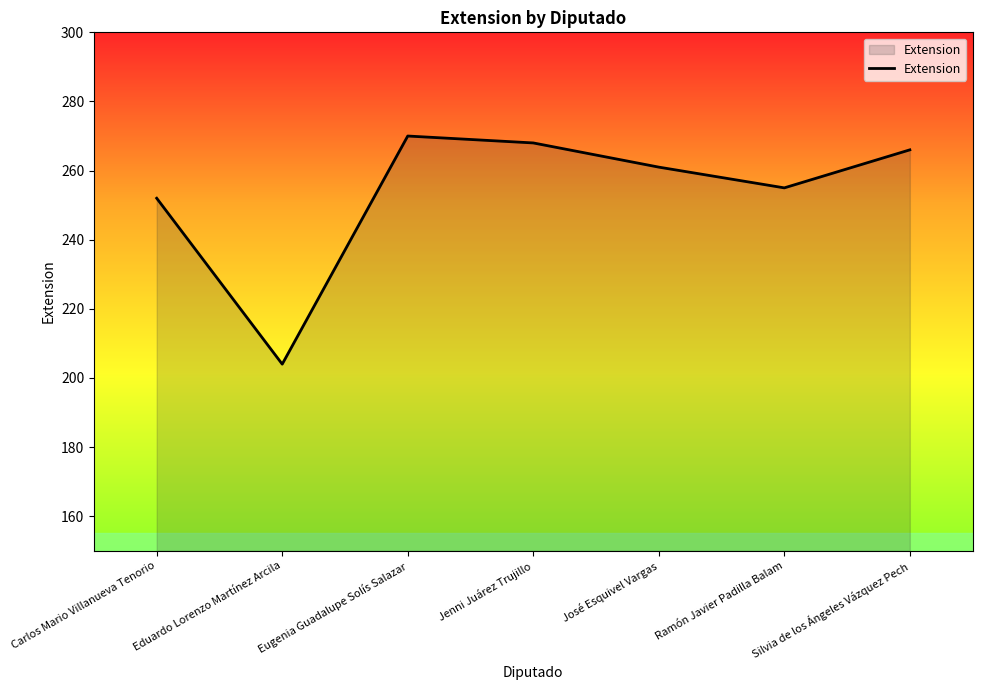

The value at Eugenia Guadalupe Solís Salazar is 270. True or false?

True